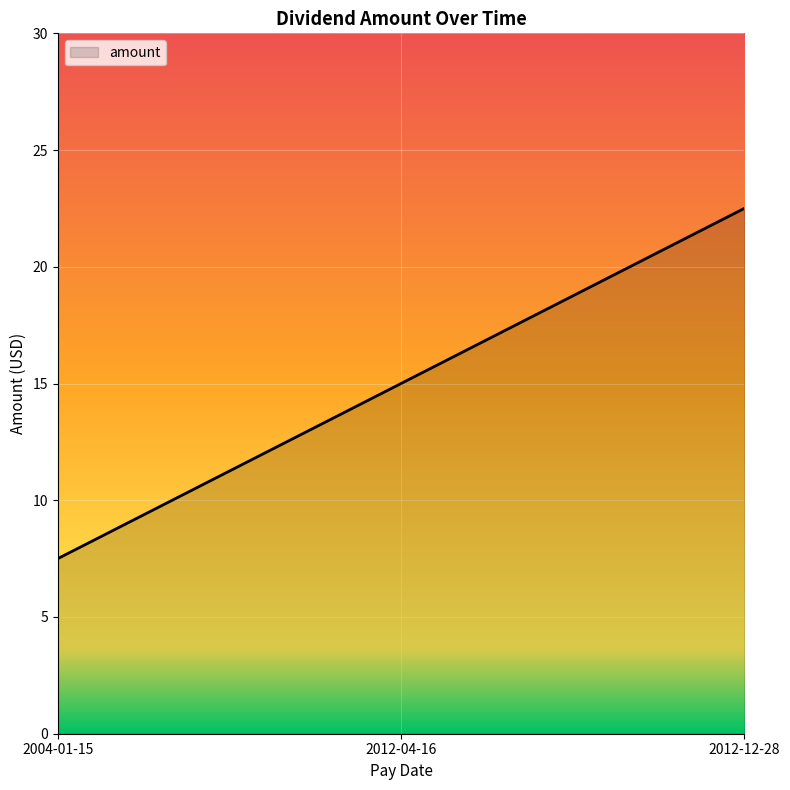

List the labels in order of value, largest first.

2012-12-28, 2012-04-16, 2004-01-15